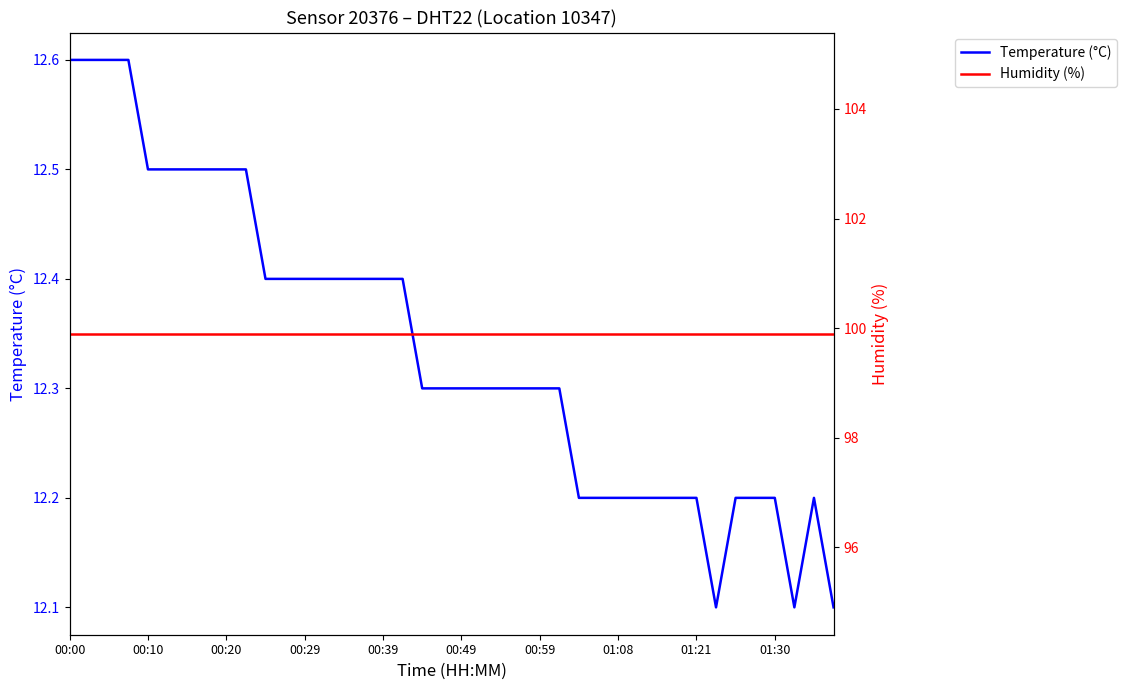

True or false: Temperature (°C) and Humidity (%) intersect in this chart.

False